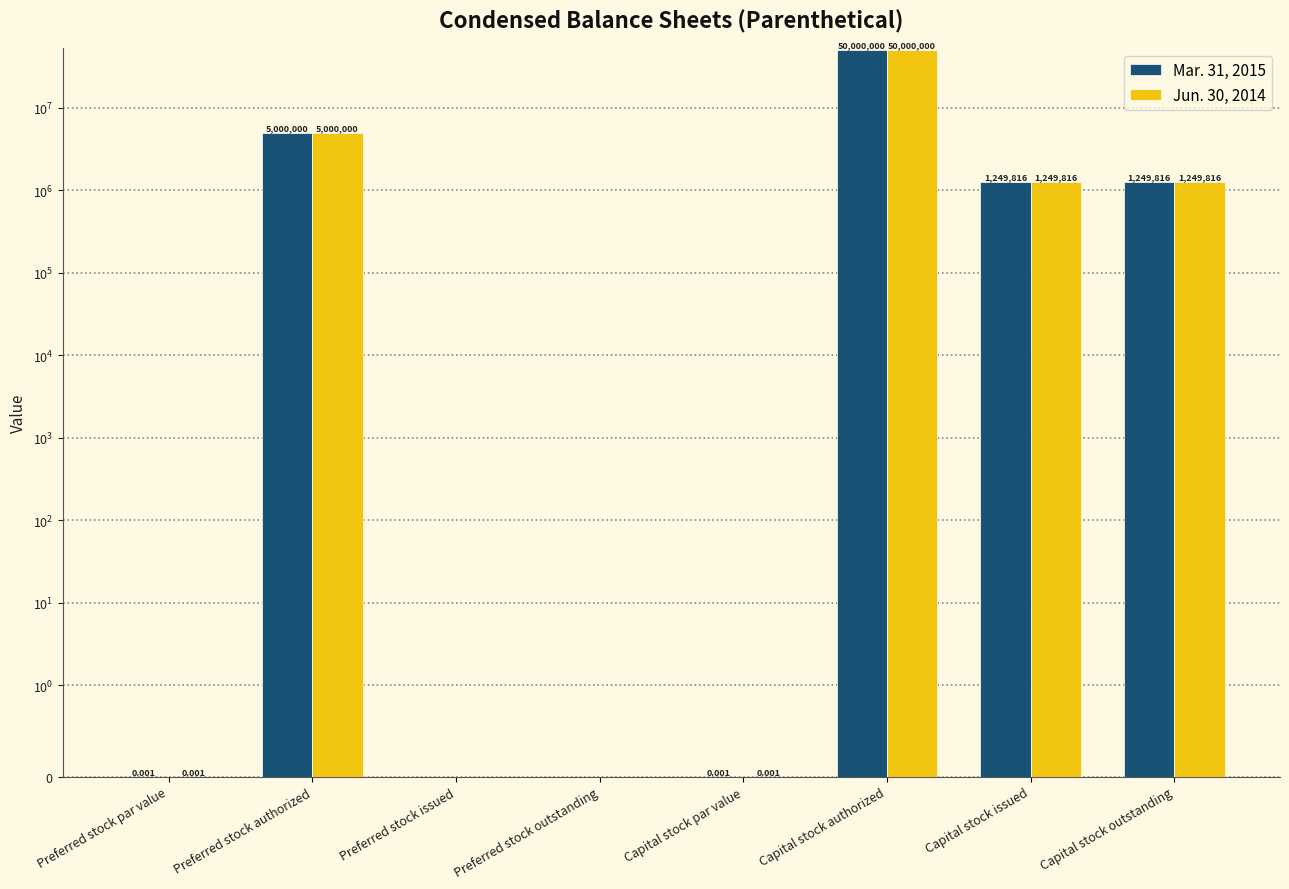

Read the Jun. 30, 2014 value at Preferred stock authorized.

5000000.0